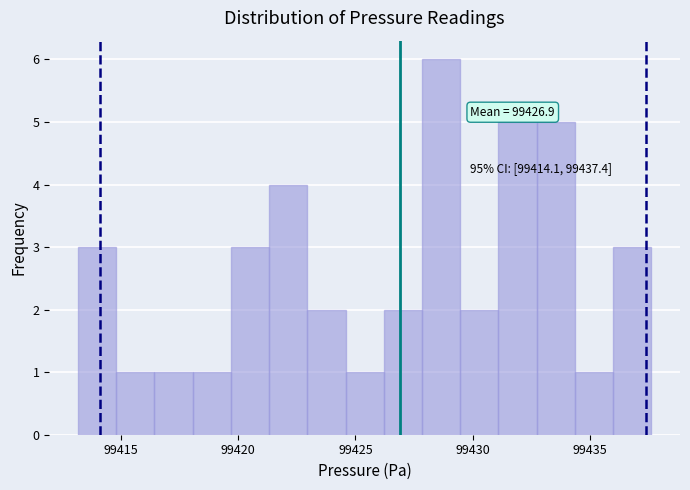

Around what value on the x-axis is the tallest bar? Give the approximate position of its centre, as read against the axis.

99428.5